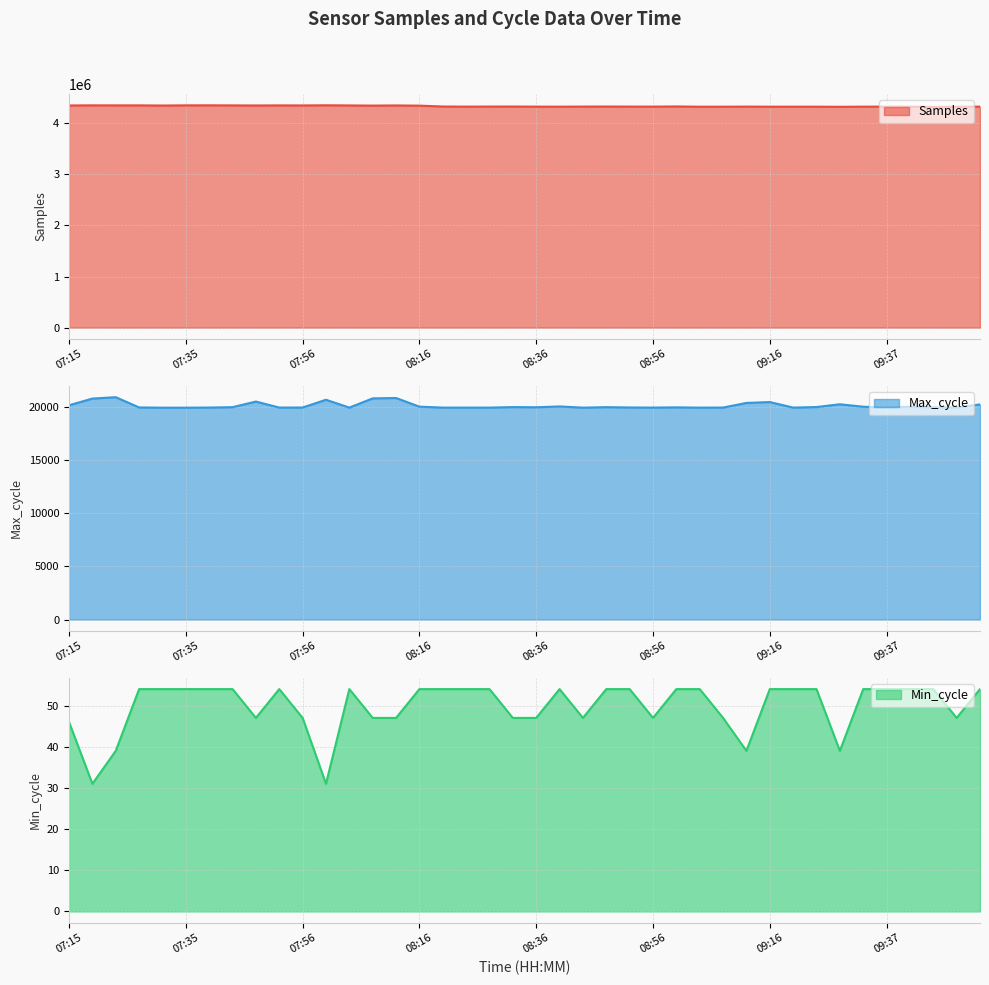

Which label corresponds to the largest value in the chart?

08:00